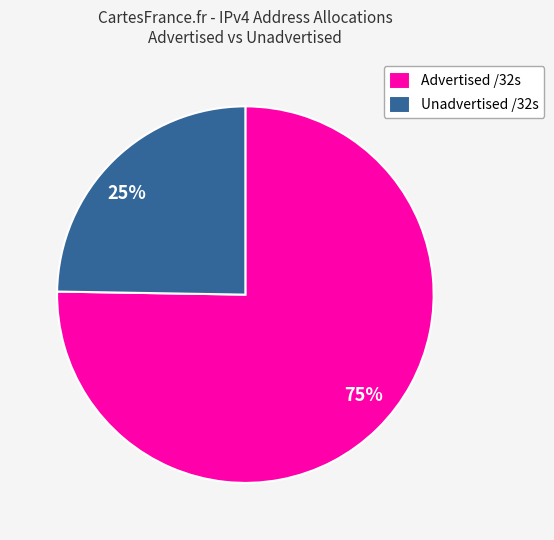

Rank the categories by value from lowest to highest.

Unadvertised /32s, Advertised /32s